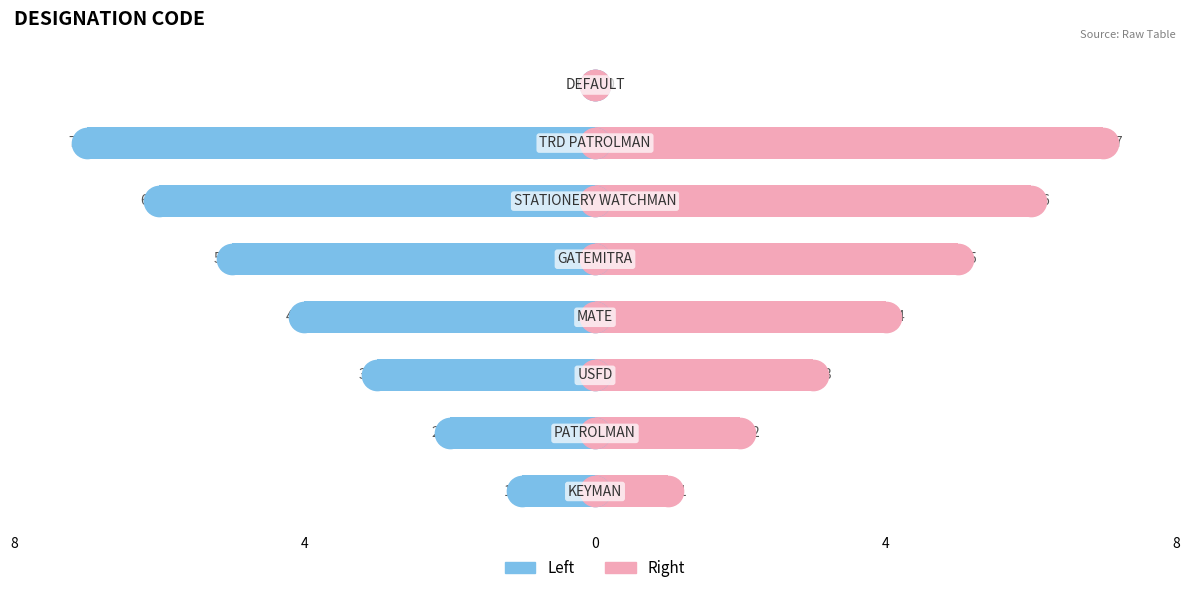

Rank the series at 8 from highest to lowest value.

col_1 (right), col_1 (left)